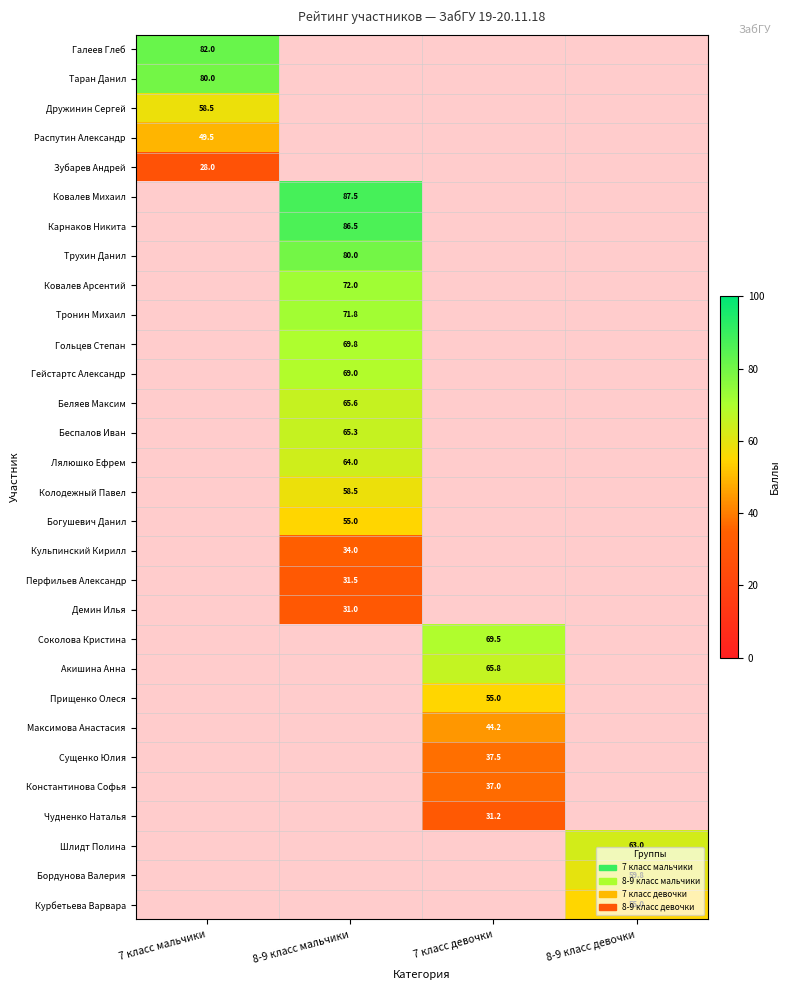

How many distinct data groups are displayed?

30